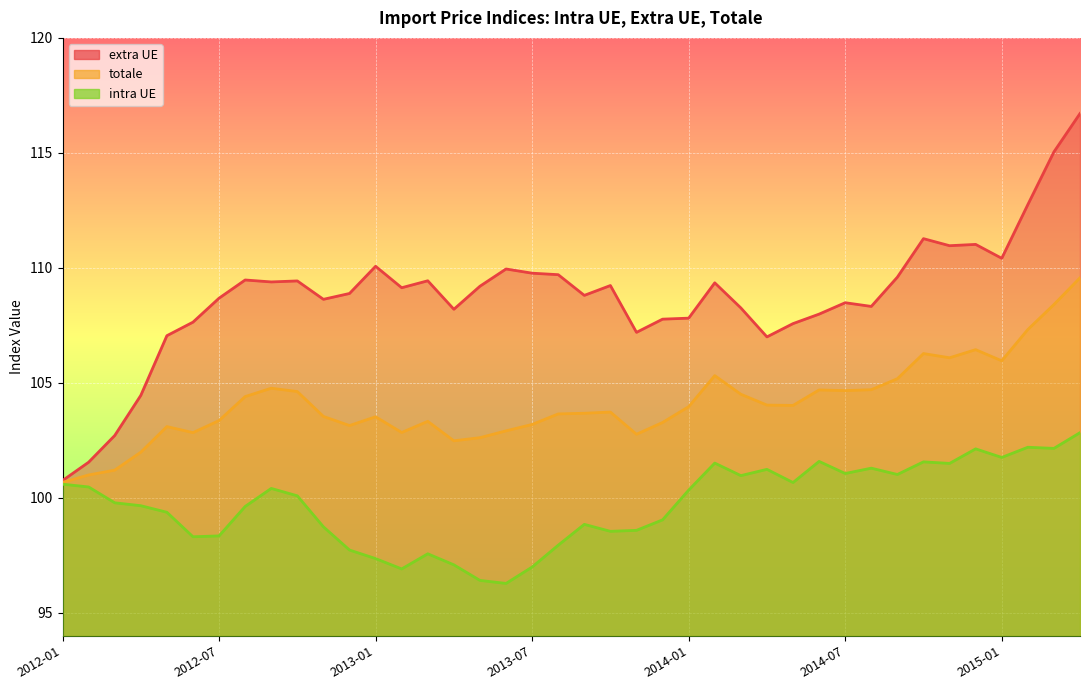

At which category is the sum across all series the highest?

2015-04